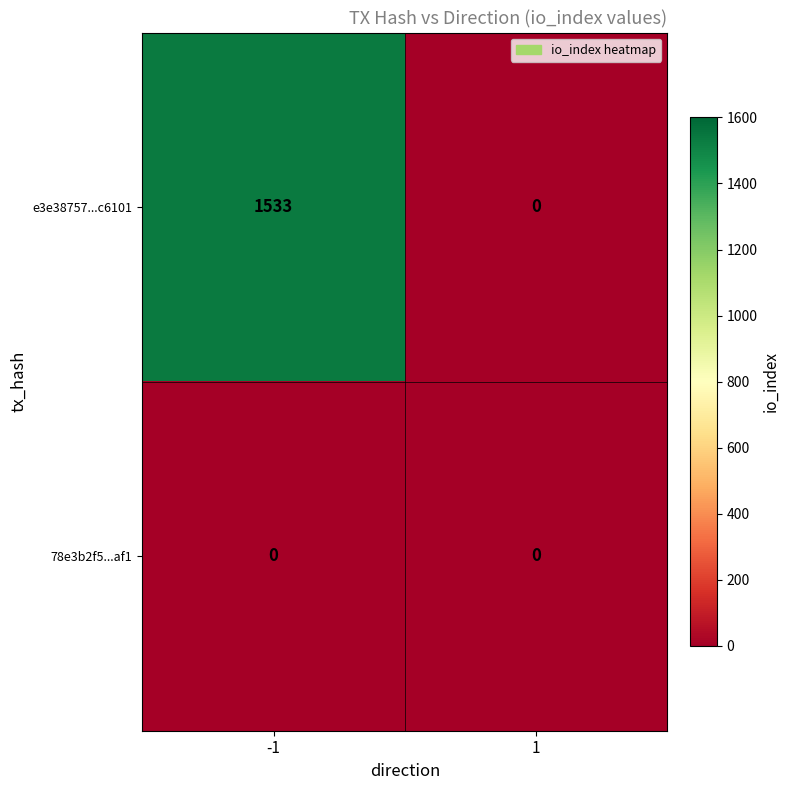

What is the maximum value shown in the chart?

1533